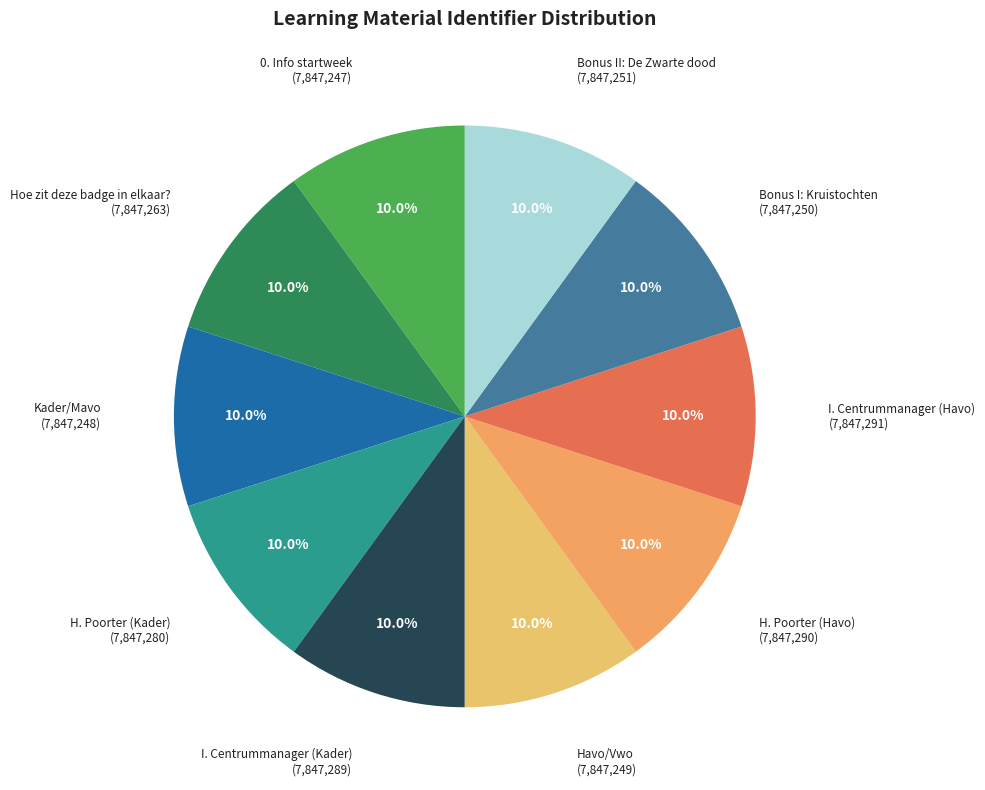

Count the number of slices in the pie.

10